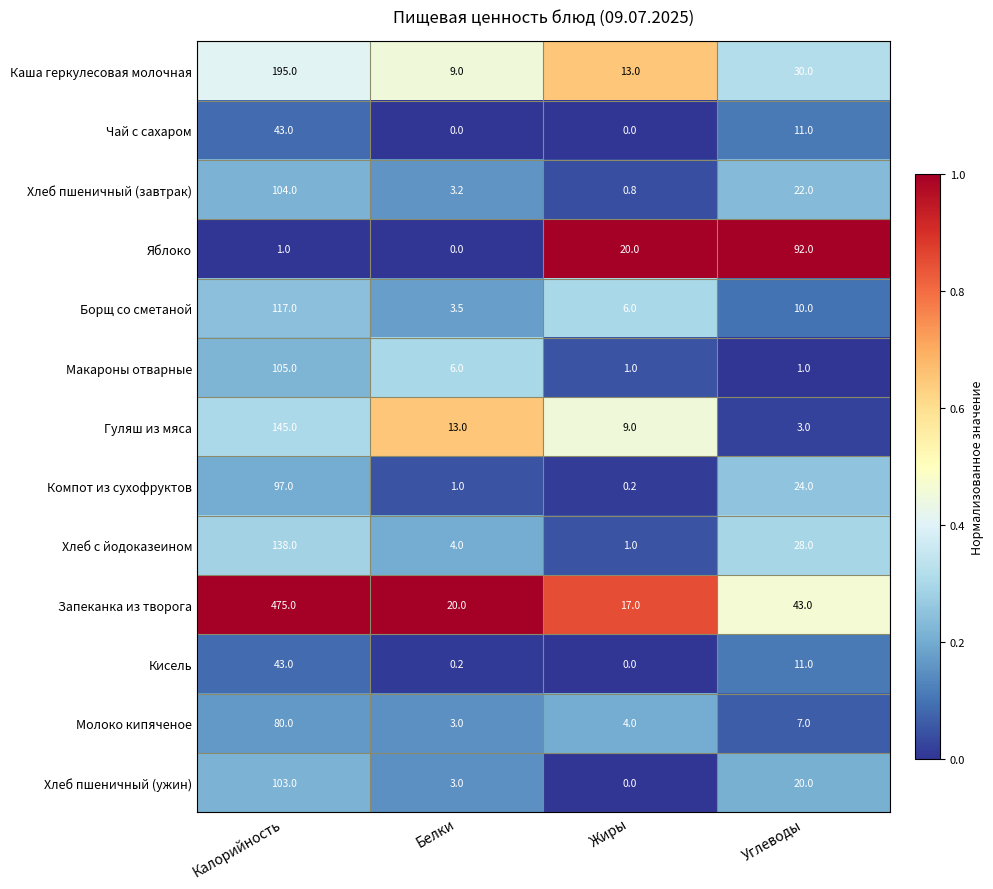

Rank the categories by Компот из сухофруктов value from highest to lowest.

Калорийность, Углеводы, Белки, Жиры